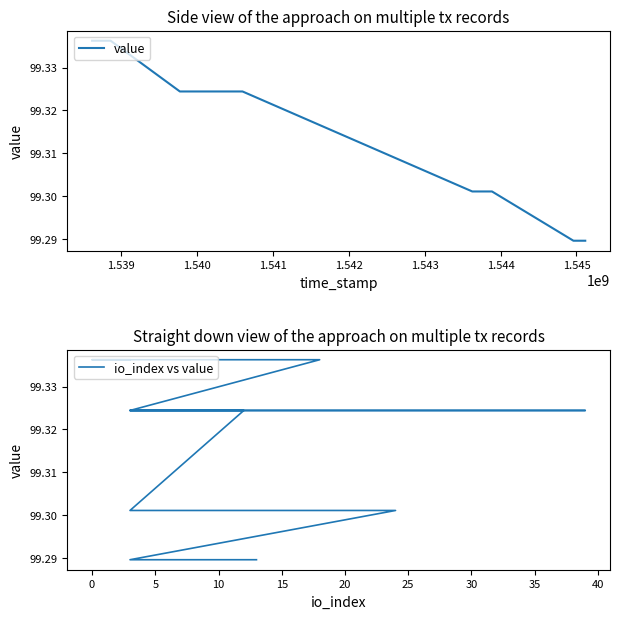

True or false: value has a value of 62.9 at 1.544.

False